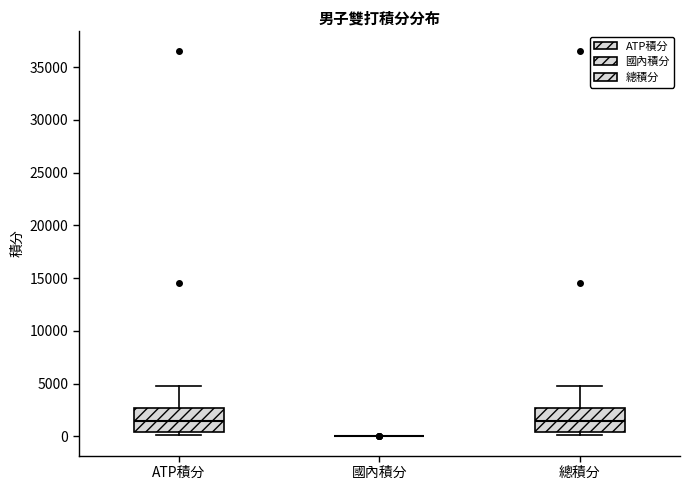

Reading left to right, transcribe this box plot: for each box, give where its median line is, the range the box spans, and where its two whiskers end, as read against the y-axis. The values are not printed on the chart, so give them approximately, as read against the axis.

ATP積分: median 1500, box 500 to 2500, whiskers 0 to 5000
國內積分: box collapsed to a line at 0, whiskers 0 to 0
總積分: median 1500, box 500 to 2500, whiskers 0 to 5000